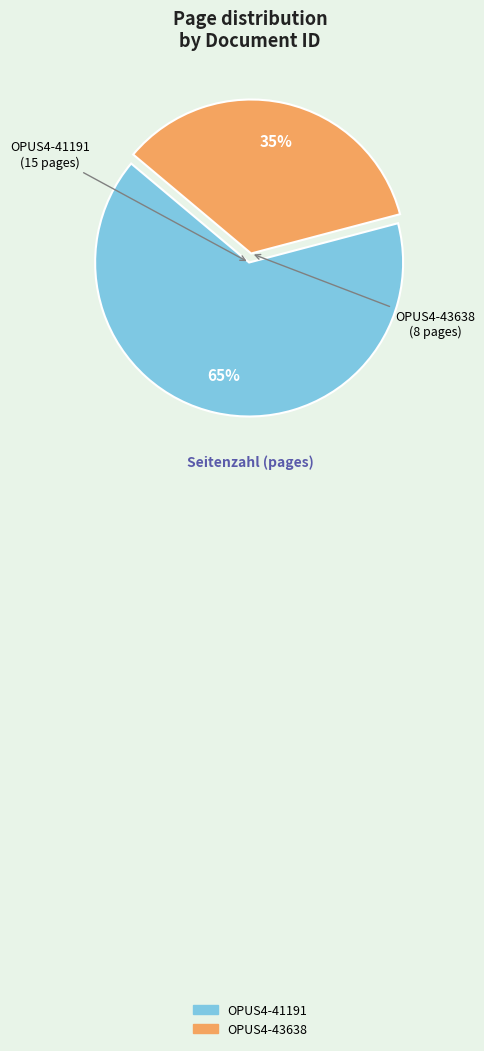

Is the sum of OPUS4-43638 and OPUS4-41191 greater than half?

Yes